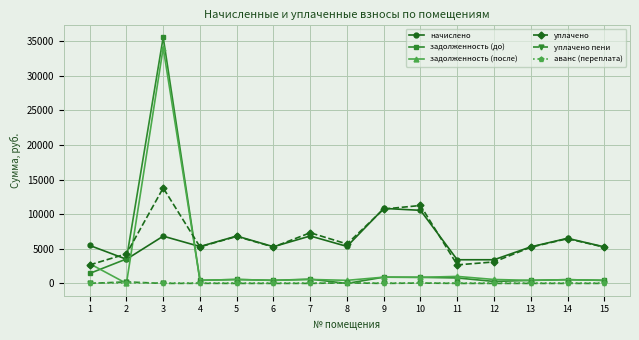

What is the sum of the задолженность (после) values at 6 and 4?

886.4